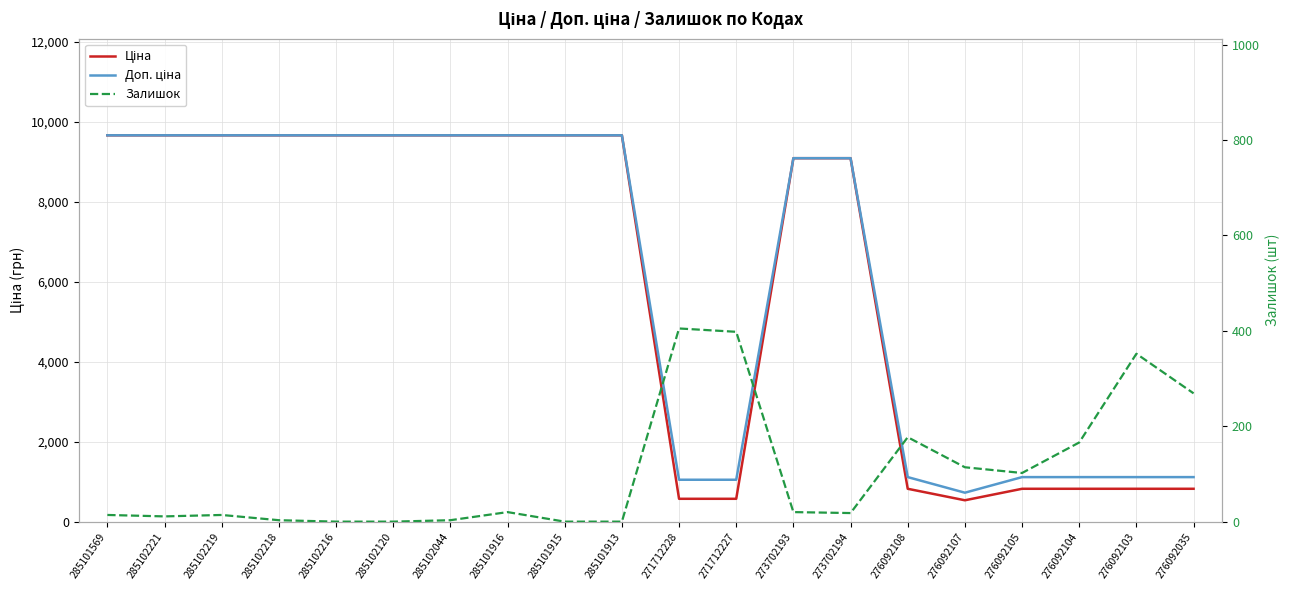

Count the number of categories in the chart.

20